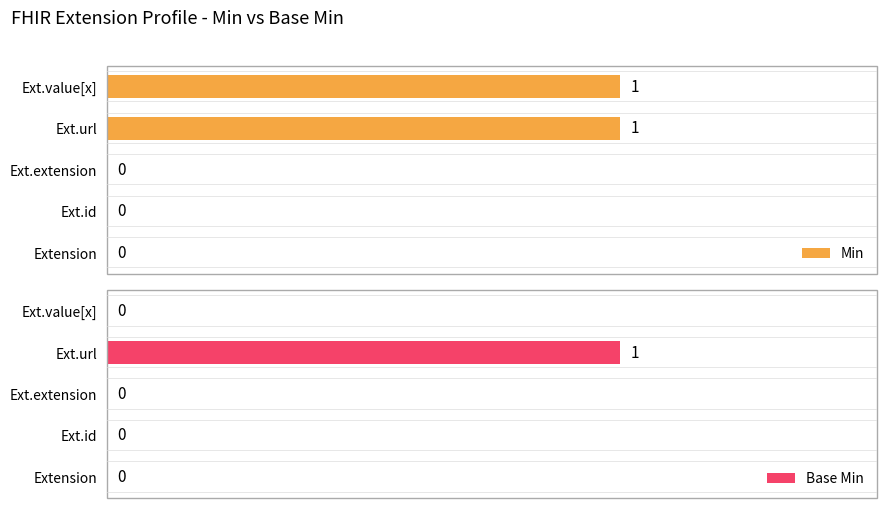

How many bars are there in each group?

2